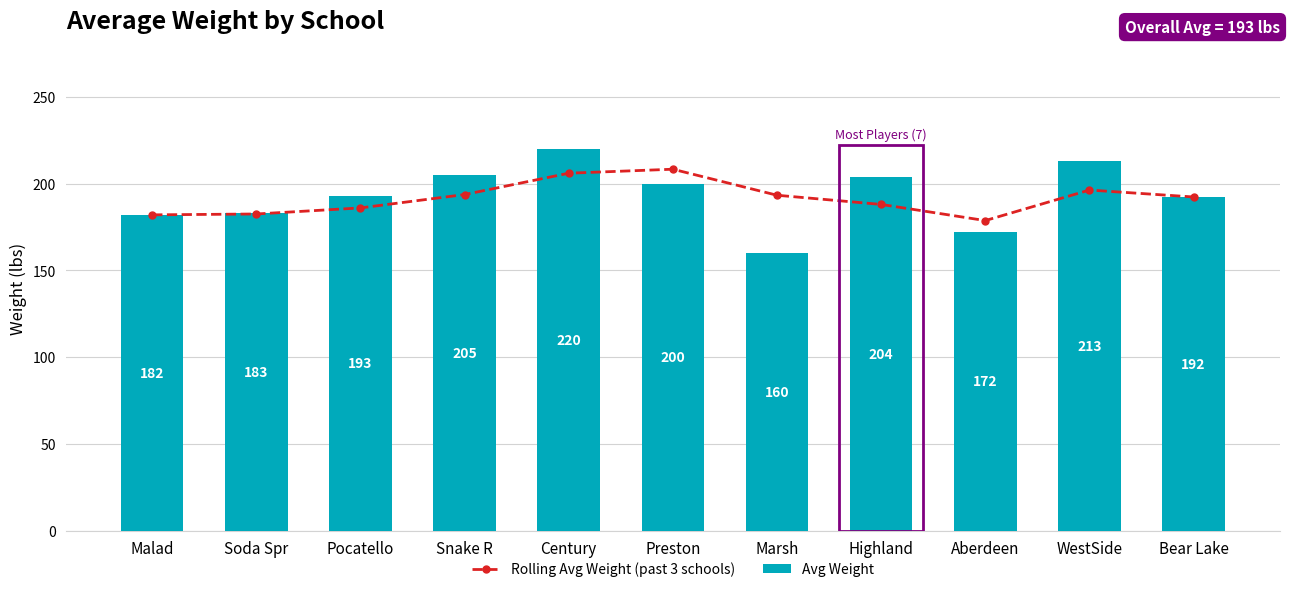

What position from the left is Soda Spr?

2